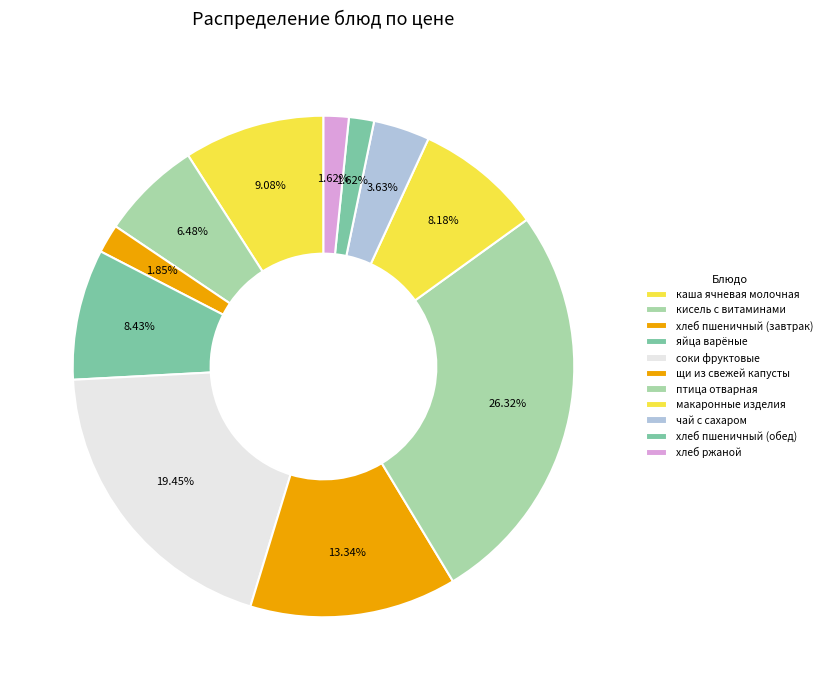

Rank the categories by value from lowest to highest.

хлеб пшеничный (обед), хлеб ржаной, хлеб пшеничный (завтрак), чай с сахаром, кисель с витаминами, макаронные изделия, яйца варёные, каша ячневая молочная, щи из свежей капусты, соки фруктовые, птица отварная